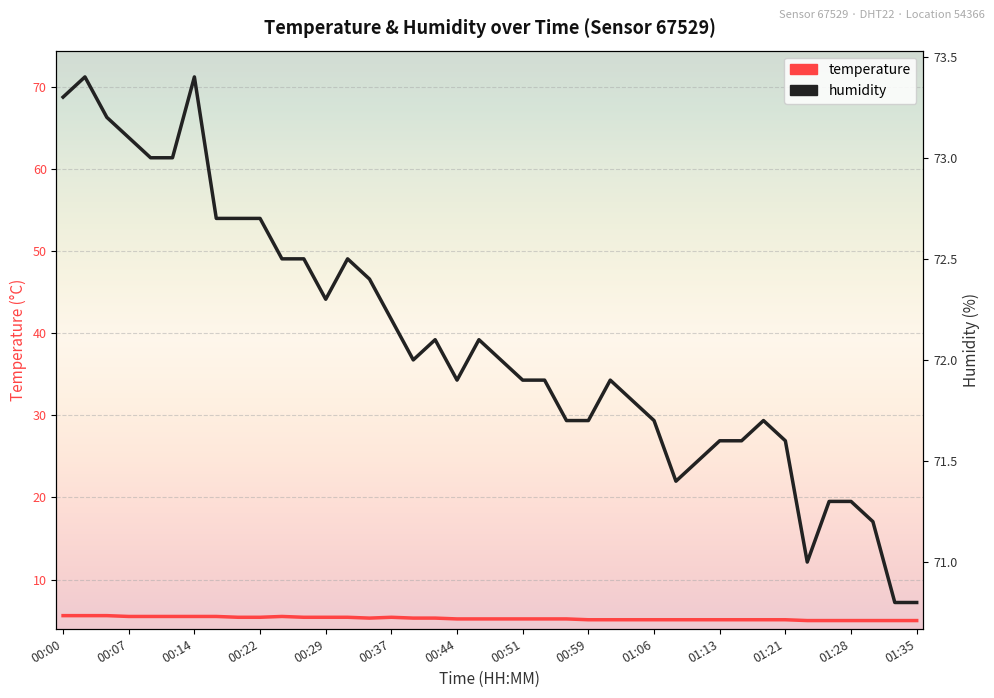

Which category has the highest value in the temperature series?

00:00